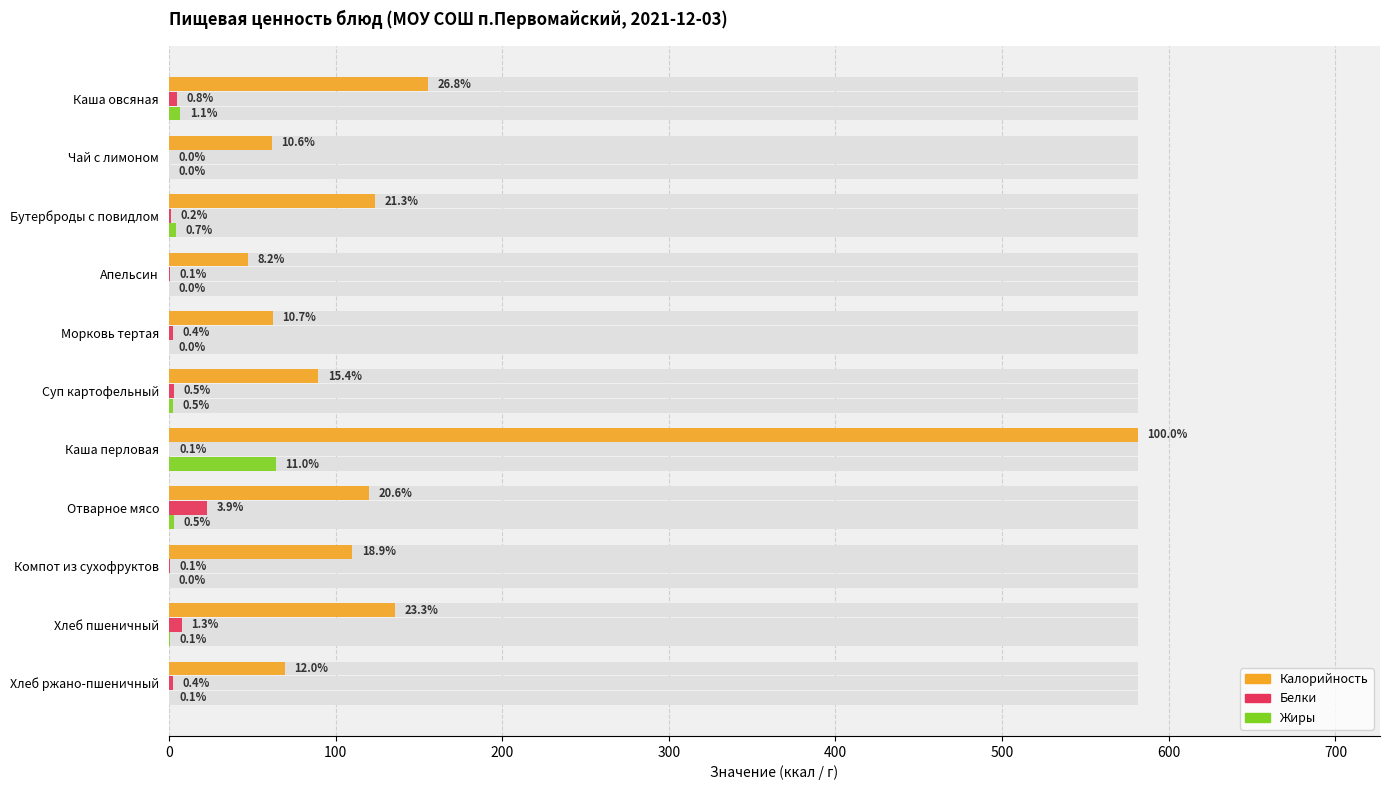

Between Чай с лимоном and Морковь тертая, which series saw the biggest shift?

Белки